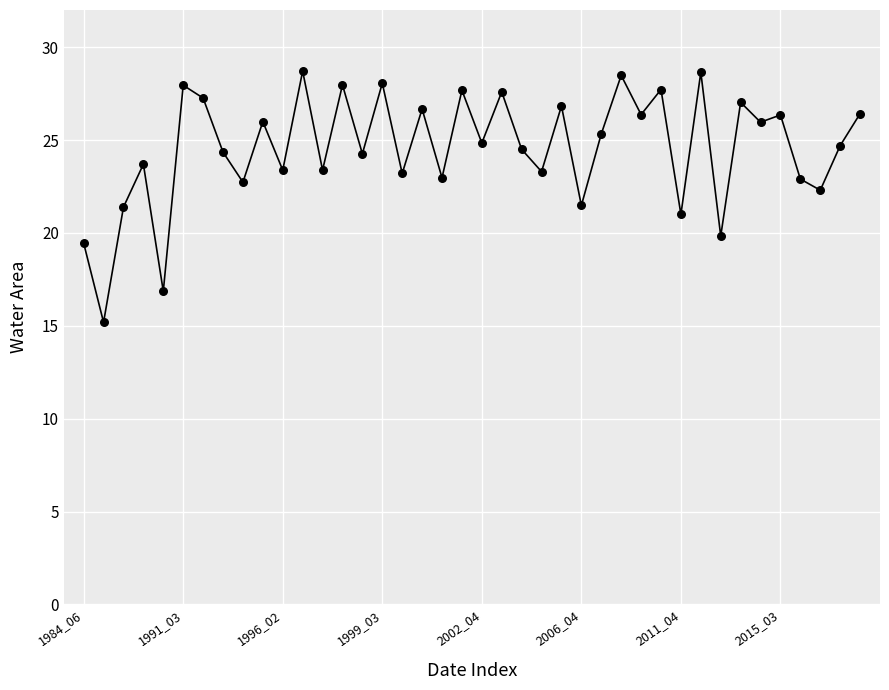

What is the difference between the maximum and minimum values?

13.5